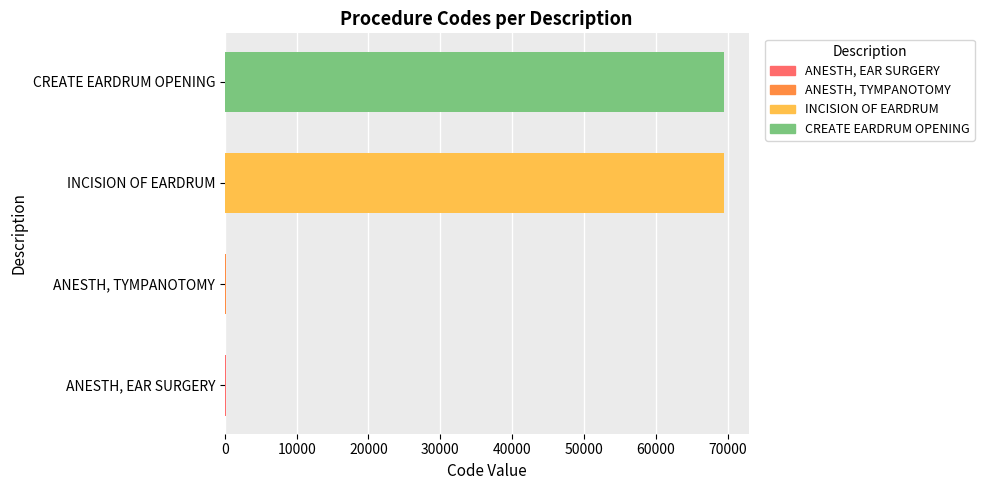

True or false: the data shows 37042 at INCISION OF EARDRUM.

False